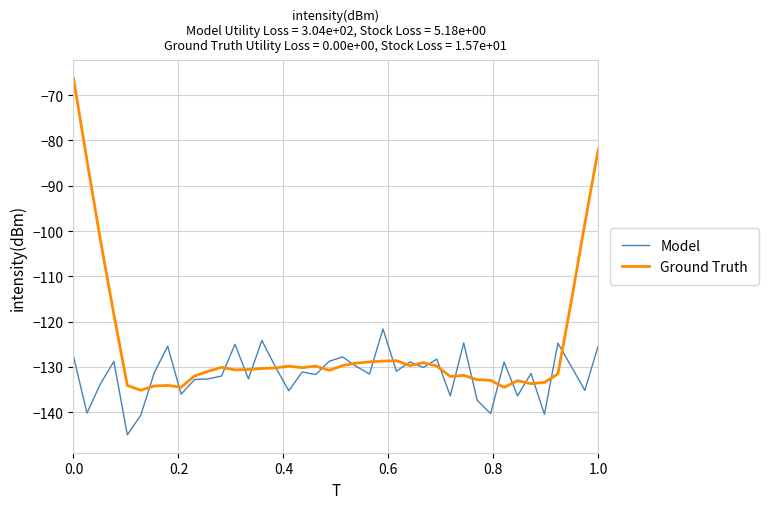

What is the smallest value displayed?

-145.0